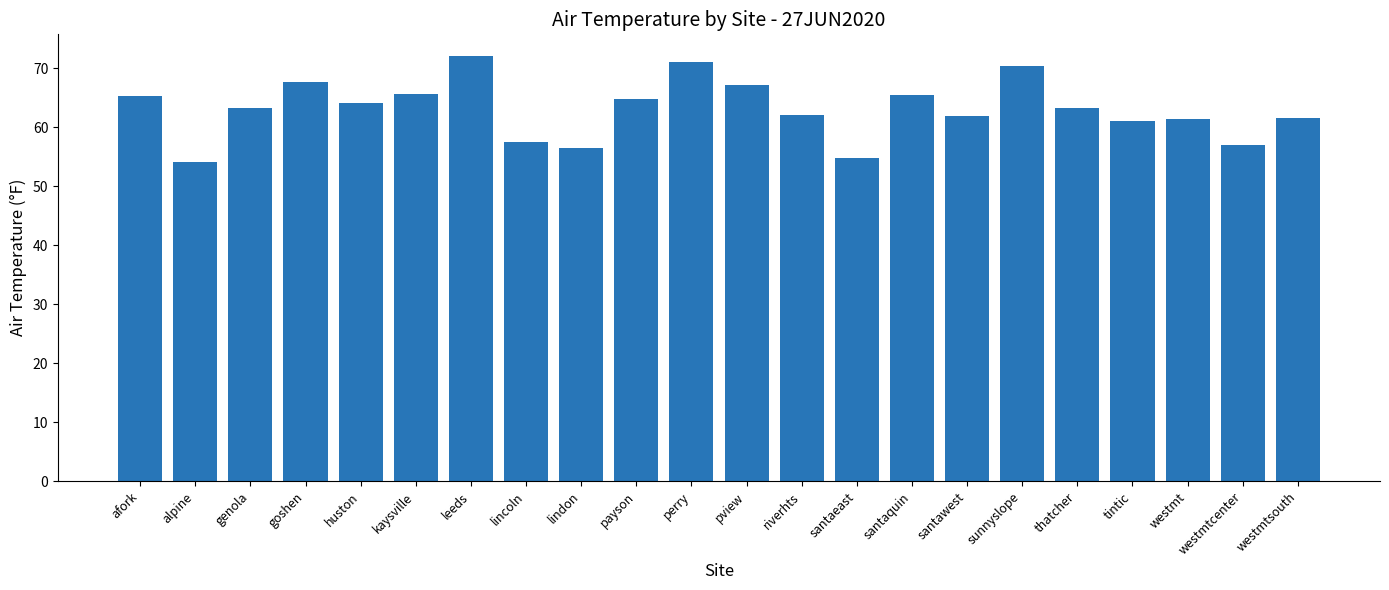

Between payson and westmt, which is larger?

payson